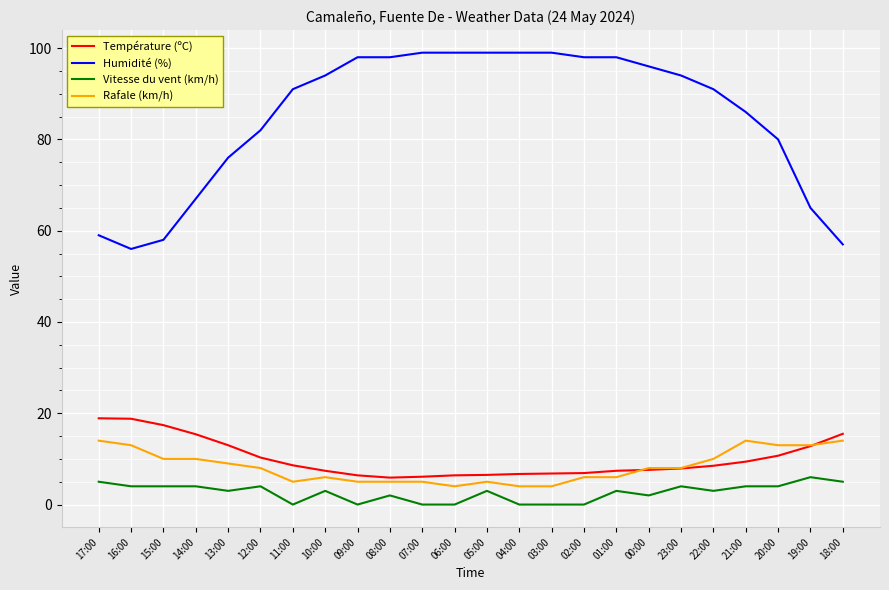

True or false: Humidité (%) and Température (ºC) cross at least once.

False